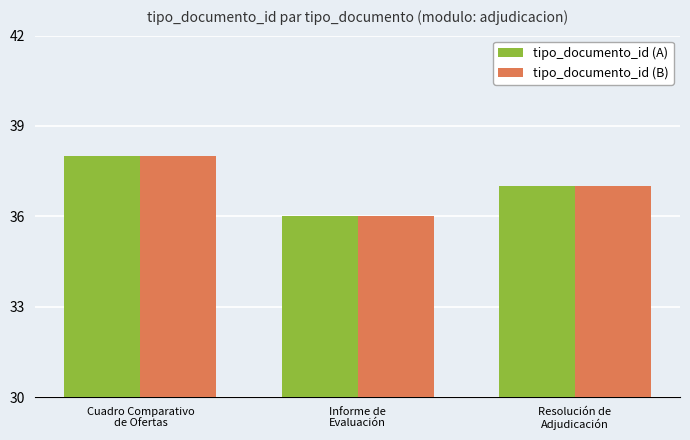

Which category has the highest value in the tipo_documento_id (A) series?

Cuadro Comparativo
de Ofertas